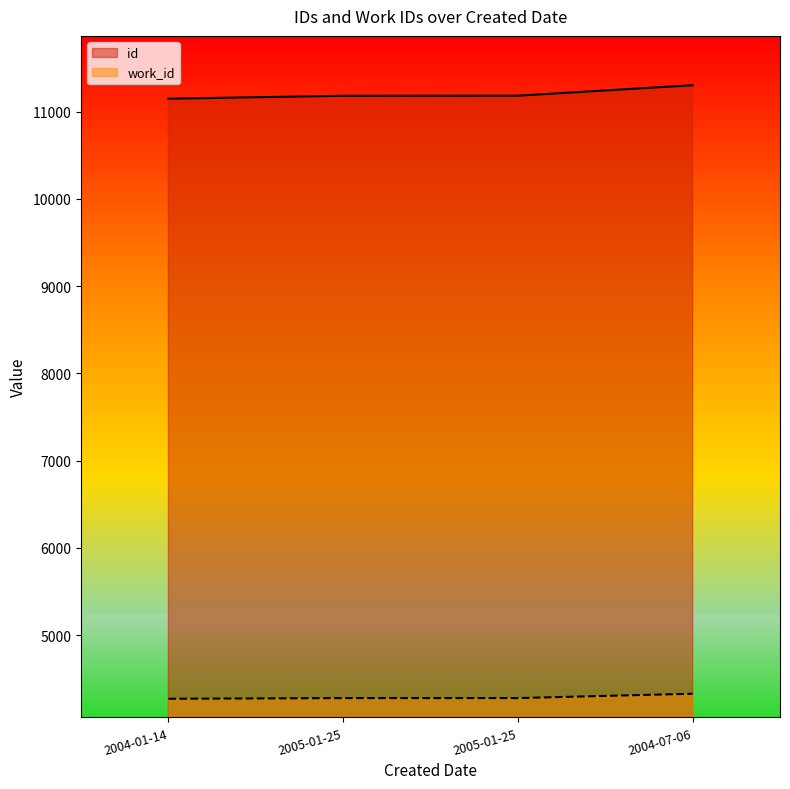

Is it true that id equals 11182 at 2005-01-25?

True